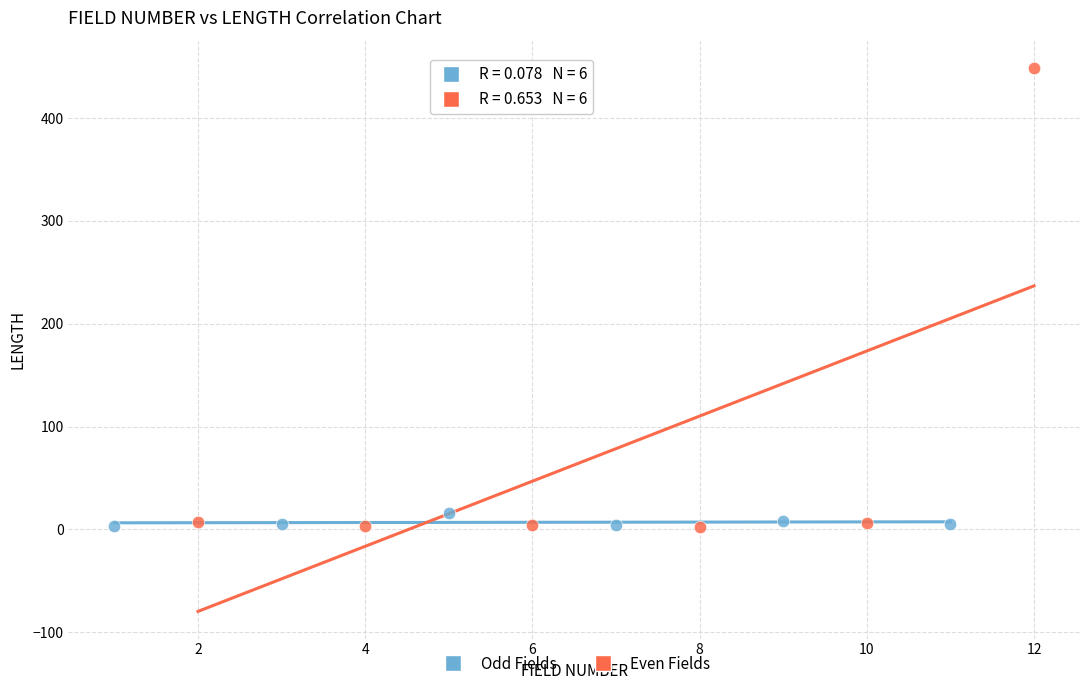

Which series contains the highest Y value?

Even Fields